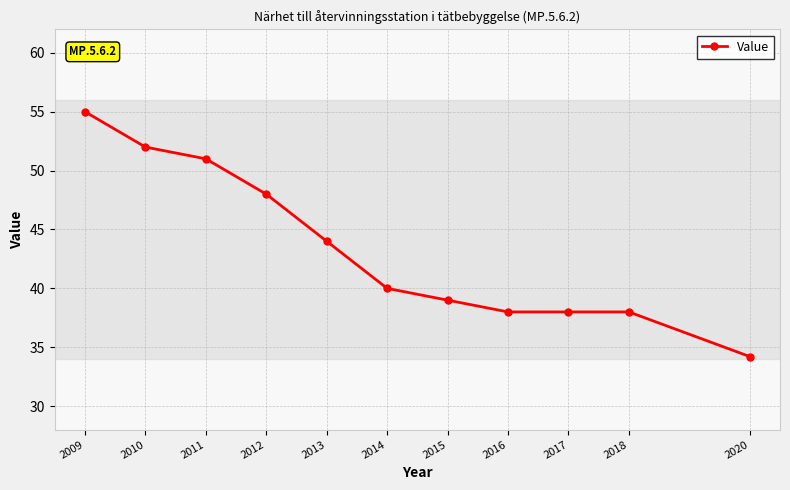

Which has a higher value, 2017 or 2013?

2013